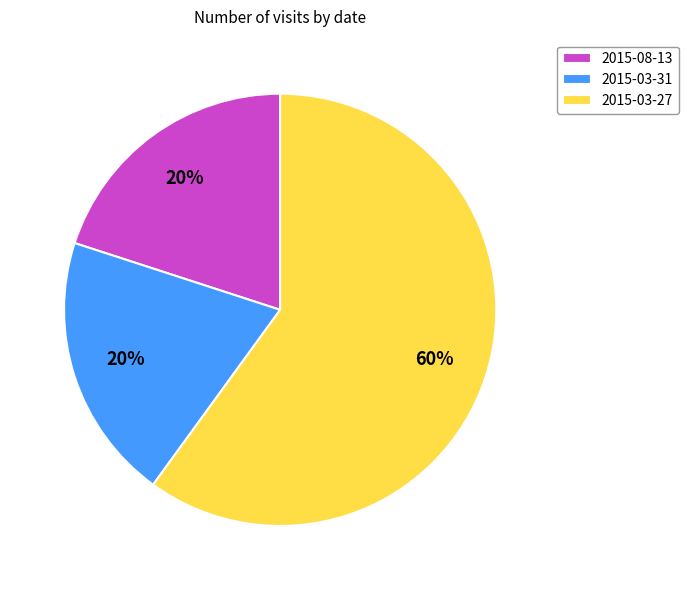

Which category has the biggest portion of the pie?

2015-03-27